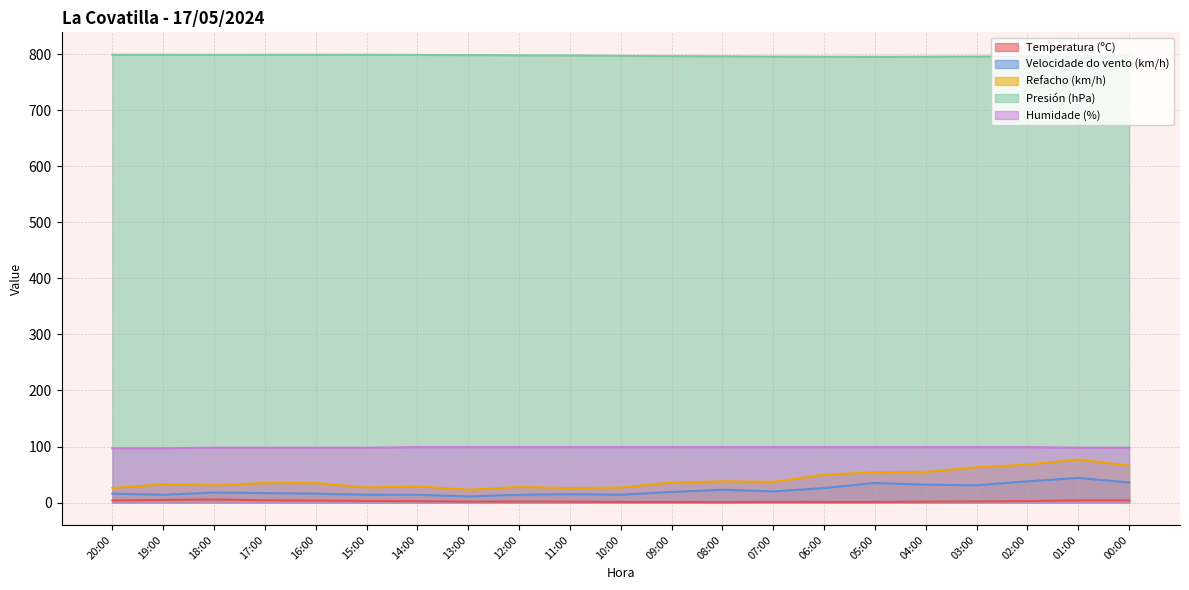

What is the sum of all Presión (hPa) values?

16737.7